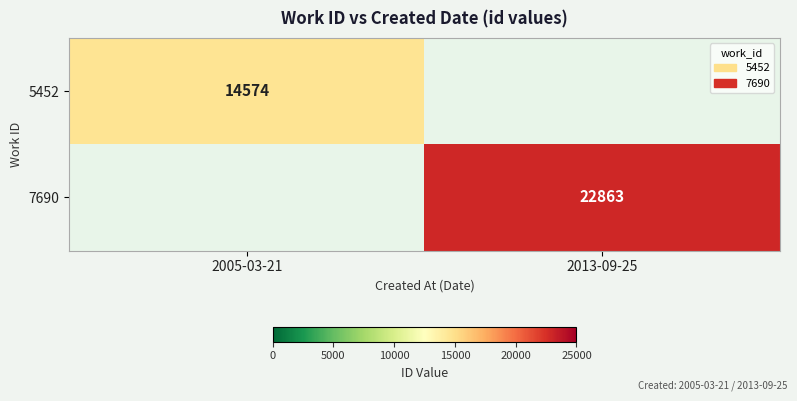

Is it true that 7690 equals 6552 at 2013-09-25?

False